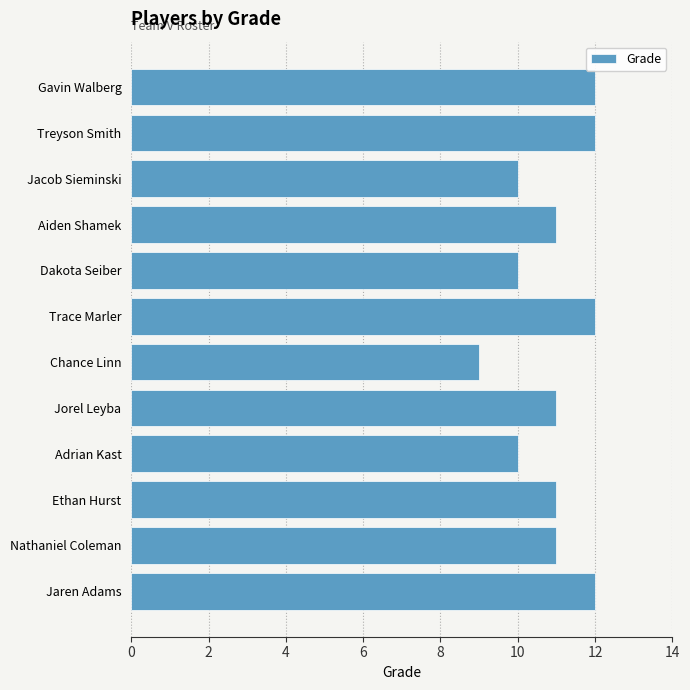

What is the ratio of the value at Jaren Adams to the value at Adrian Kast?

1.2